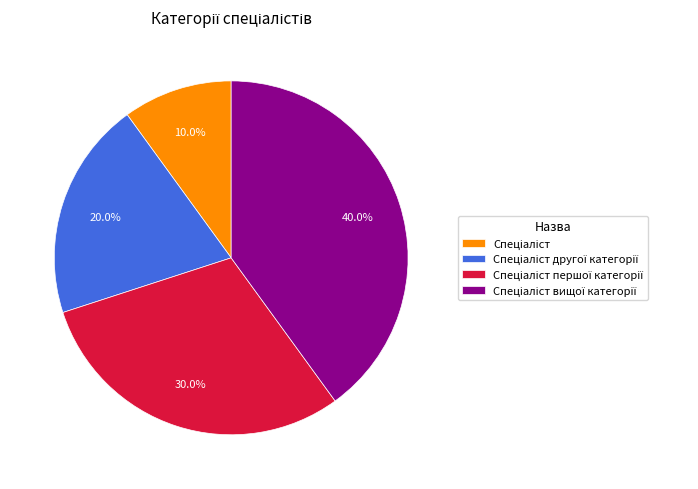

Is there a majority slice in this chart?

No